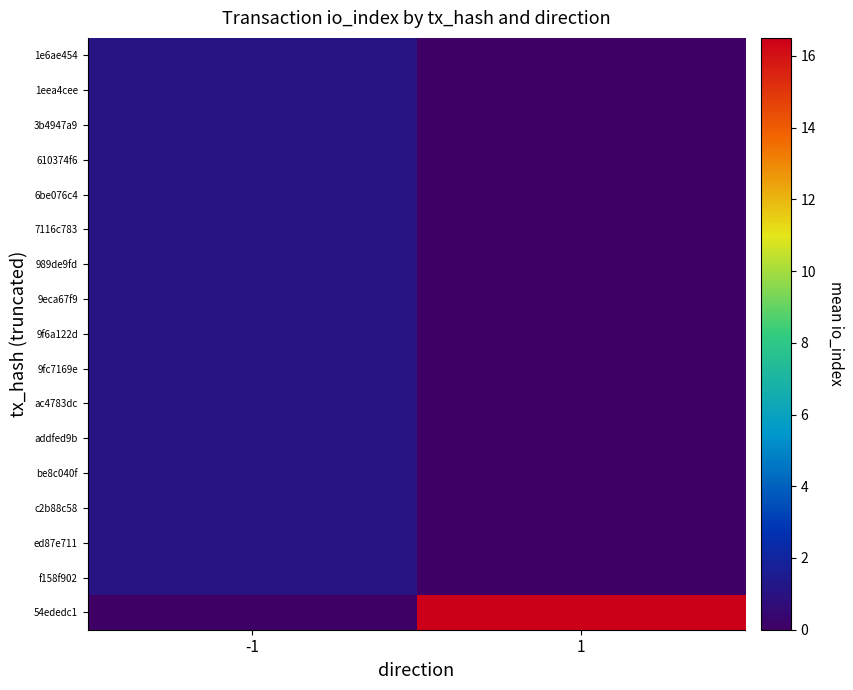

Reading left to right, transcribe all the data shown in this chart.

1e6ae454: -1=1.0	1=0.0
1eea4cee: -1=1.0	1=0.0
3b4947a9: -1=1.0	1=0.0
610374f6: -1=1.0	1=0.0
6be076c4: -1=1.0	1=0.0
7116c783: -1=1.0	1=0.0
989de9fd: -1=1.0	1=0.0
9eca67f9: -1=1.0	1=0.0
9f6a122d: -1=1.0	1=0.0
9fc7169e: -1=1.0	1=0.0
ac4783dc: -1=1.0	1=0.0
addfed9b: -1=1.0	1=0.0
be8c040f: -1=1.0	1=0.0
c2b88c58: -1=1.0	1=0.0
ed87e711: -1=1.0	1=0.0
f158f902: -1=1.0	1=0.0
54ededc1: -1=0.0	1=16.5